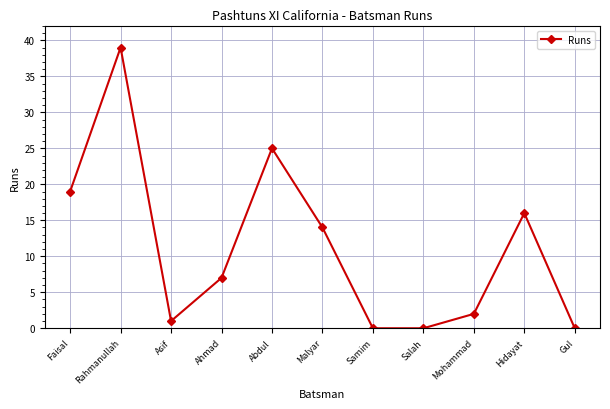

Where is the first local minimum?

Asif